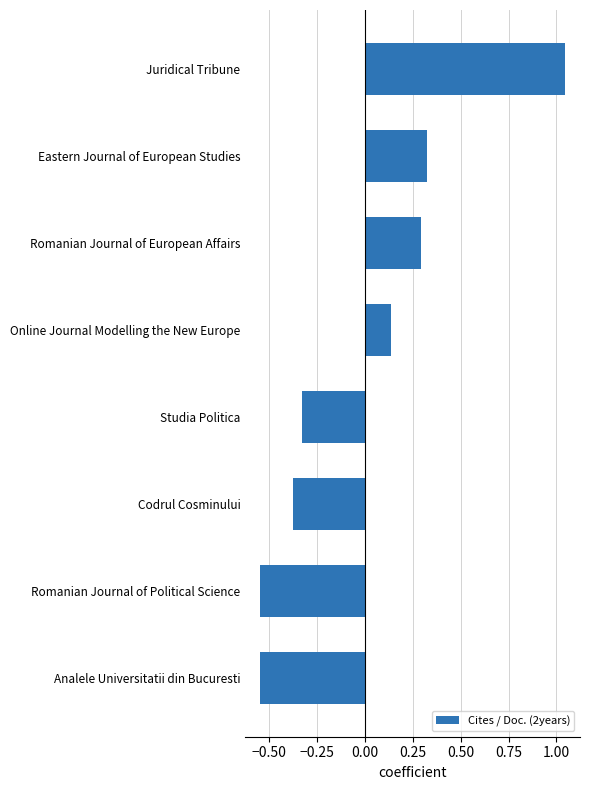

Which category has the highest value across all series?

Juridical Tribune